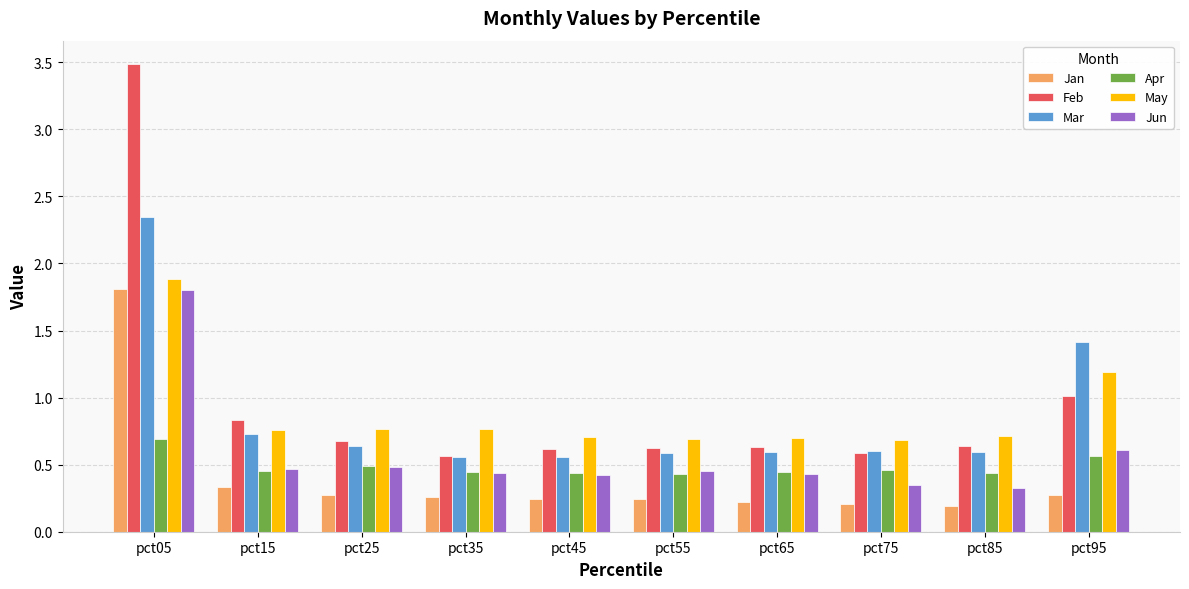

What are all the series names shown in the legend?

Jan, Feb, Mar, Apr, May, Jun